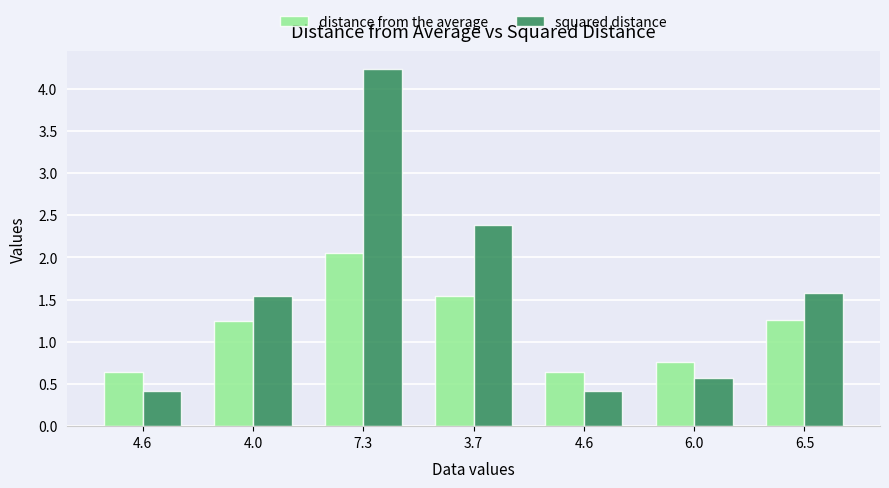

What is the label of the 5th bar from the left?

4.6